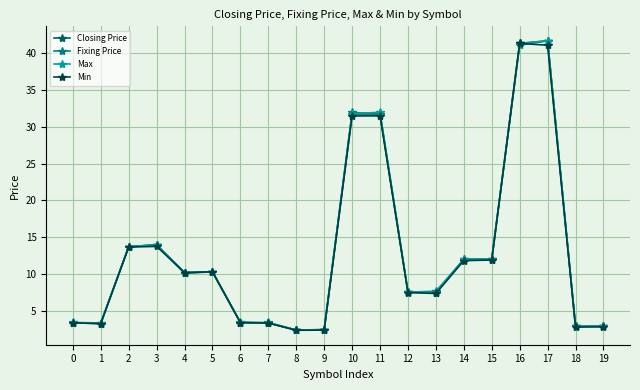

What is the total value across all series at 3?

55.6